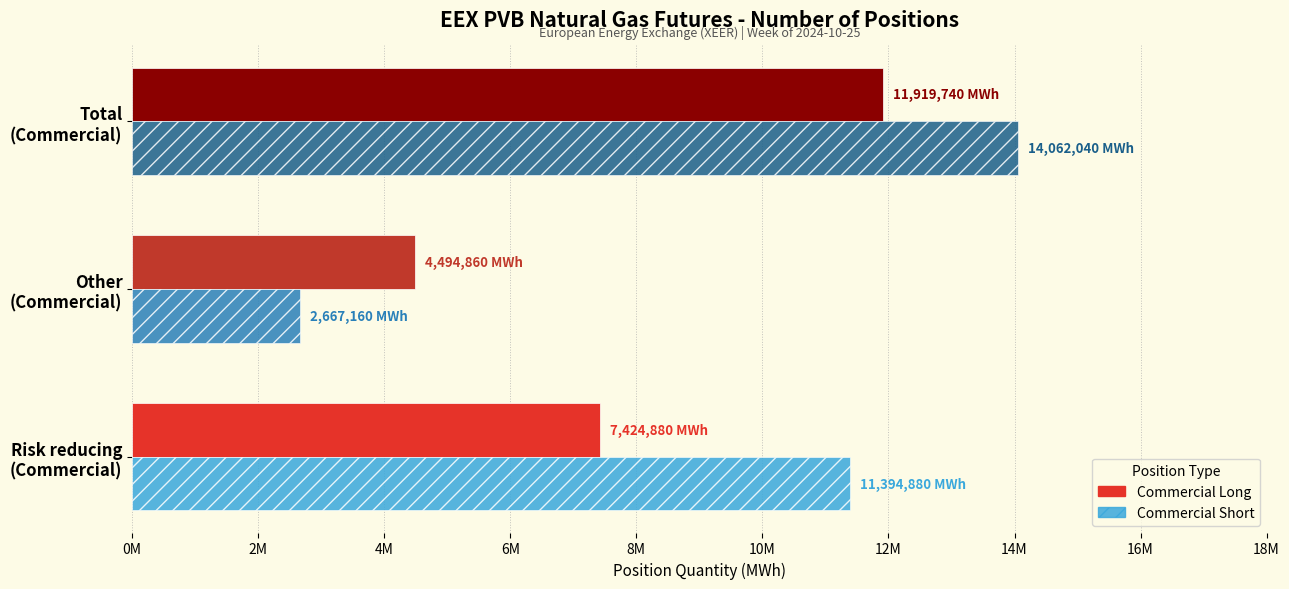

What are all the series names shown in the legend?

Commercial Long, Commercial Short